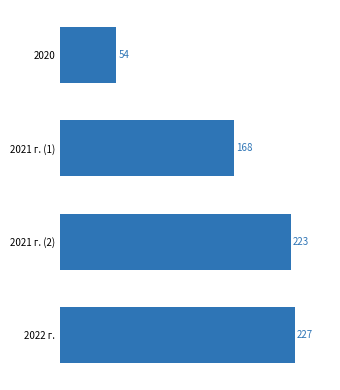

How many data points does each series have?

4